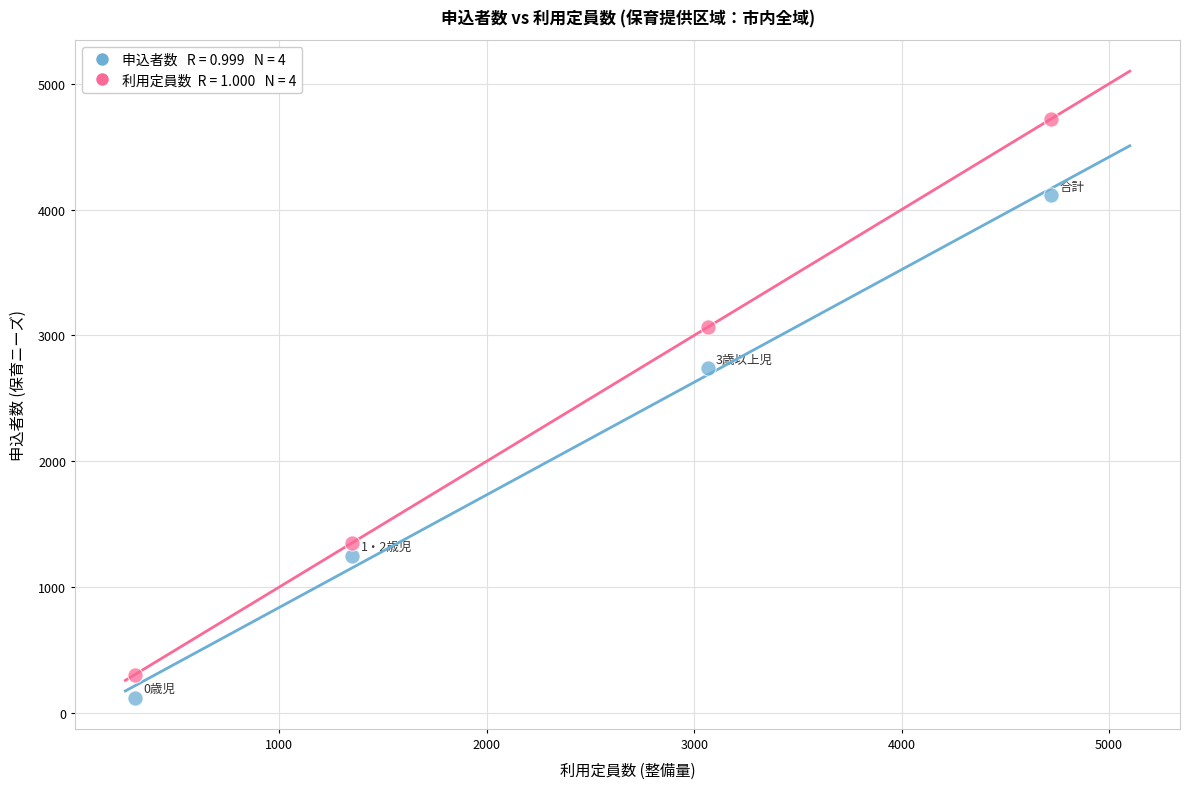

Across all series, what Y value is closest to 2422?

2741